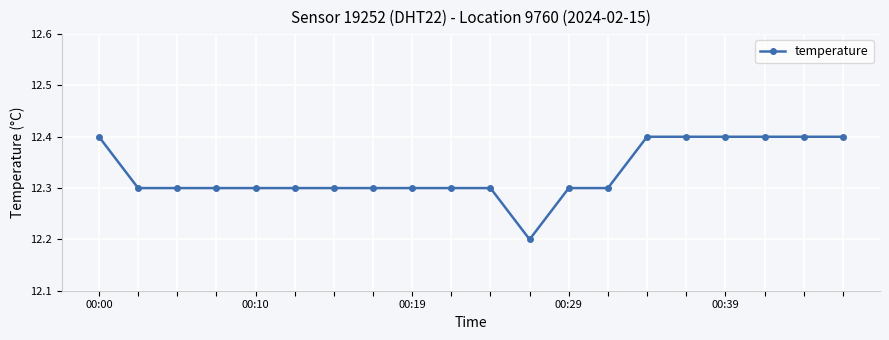

What is the minimum value shown in the chart?

12.2